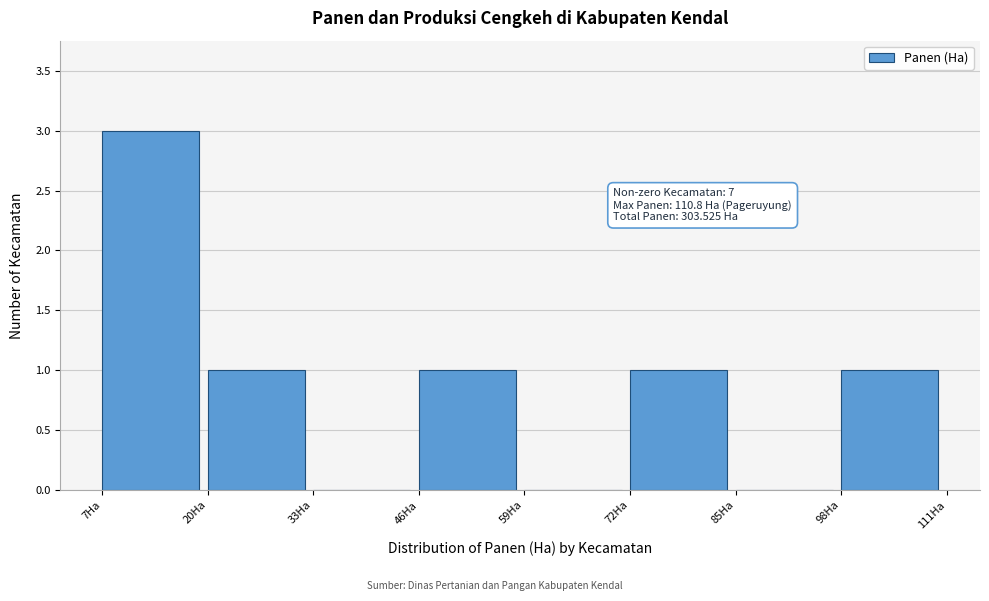

Which range on the x-axis has the tallest bar?

8 to 20